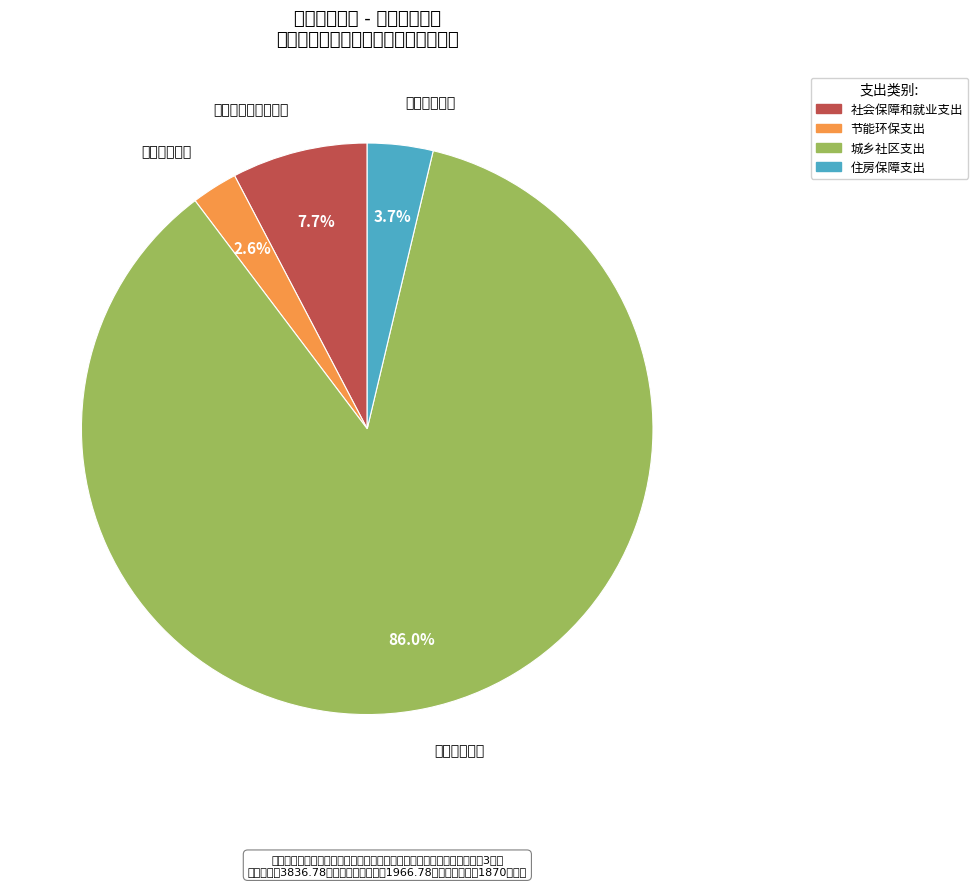

What portion of the pie excludes 住房保障支出?

96.3%